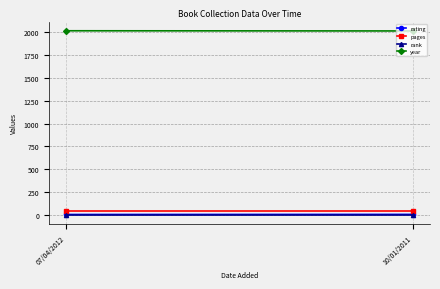

At how many categories does at least one series exceed 1958?

2